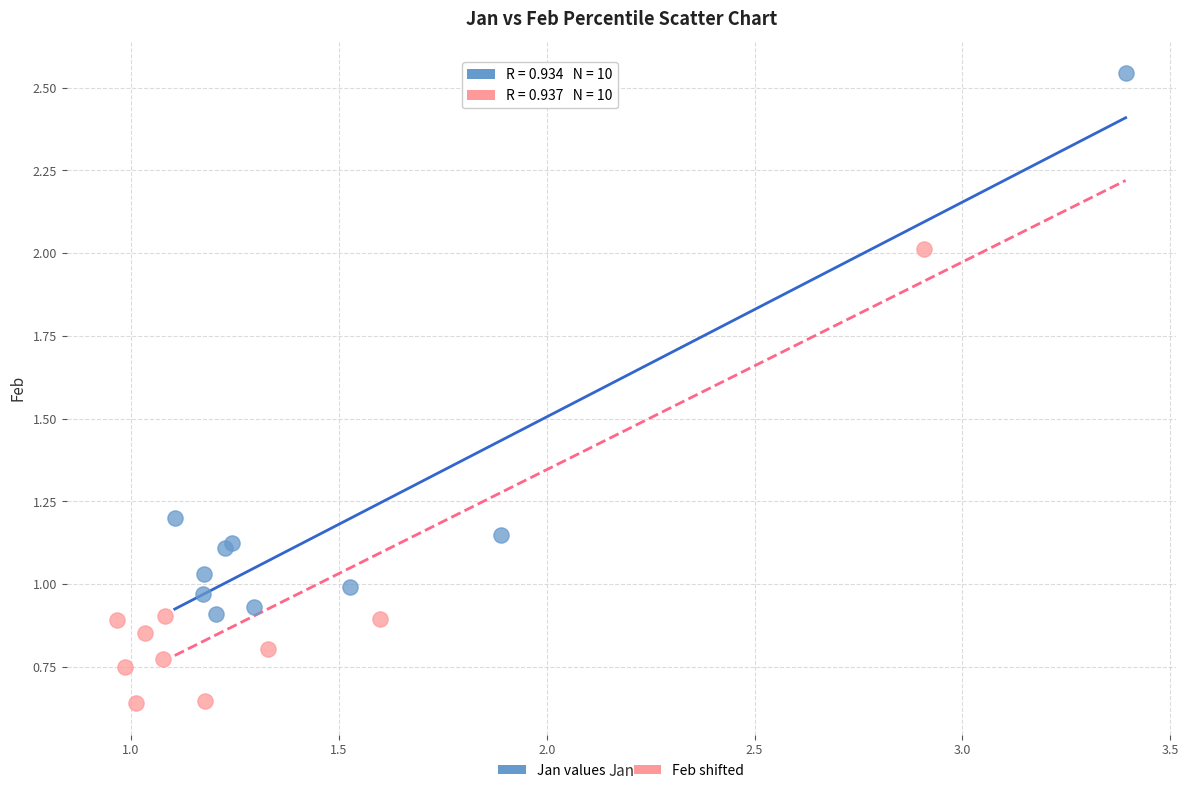

Which series has the largest Y range (max minus min)?

Jan values